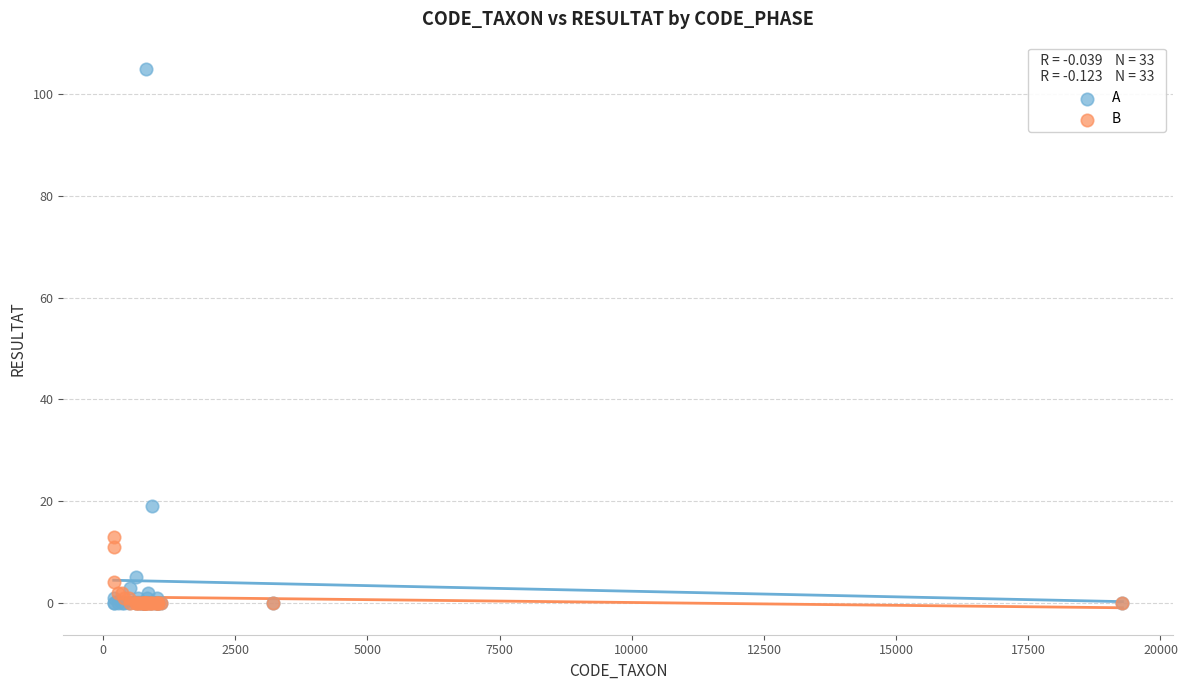

What are all the series names shown in the legend?

A, B